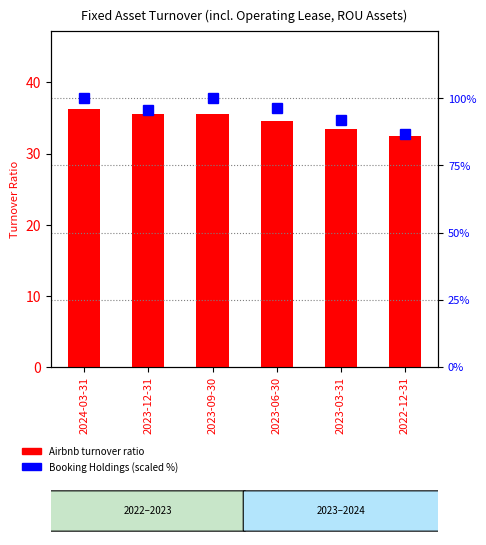

Reading left to right, extract all data points from this chart.

Airbnb turnover ratio: 2024-03-31=36.3	2023-12-31=35.5	2023-09-30=35.6	2023-06-30=34.5	2023-03-31=33.5	2022-12-31=32.4
Booking Holdings (scaled %): 2024-03-31=100.0	2023-12-31=95.7	2023-09-30=100.0	2023-06-30=96.3	2023-03-31=91.8	2022-12-31=86.8